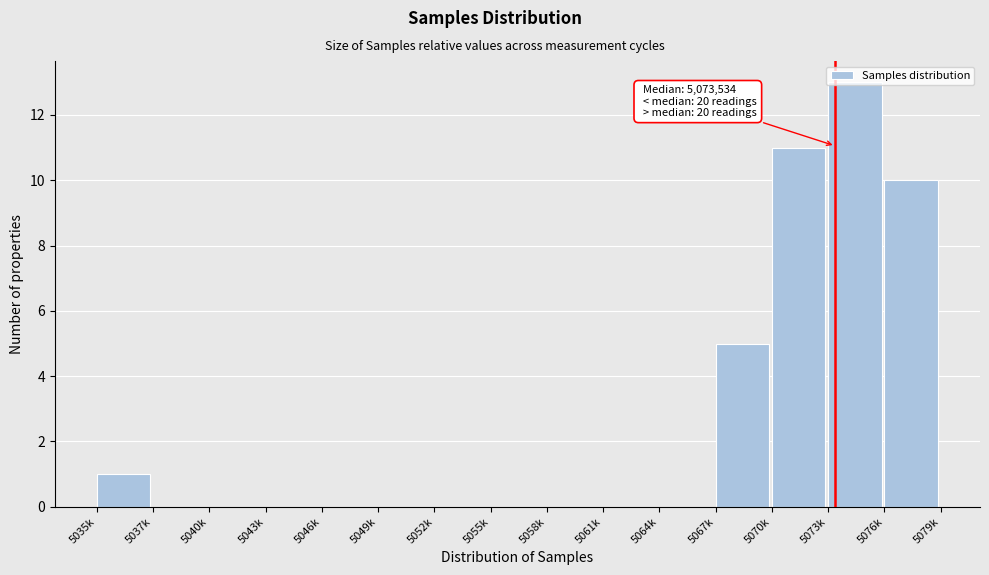

Which has a higher value, 5049k or 5067k?

5067k